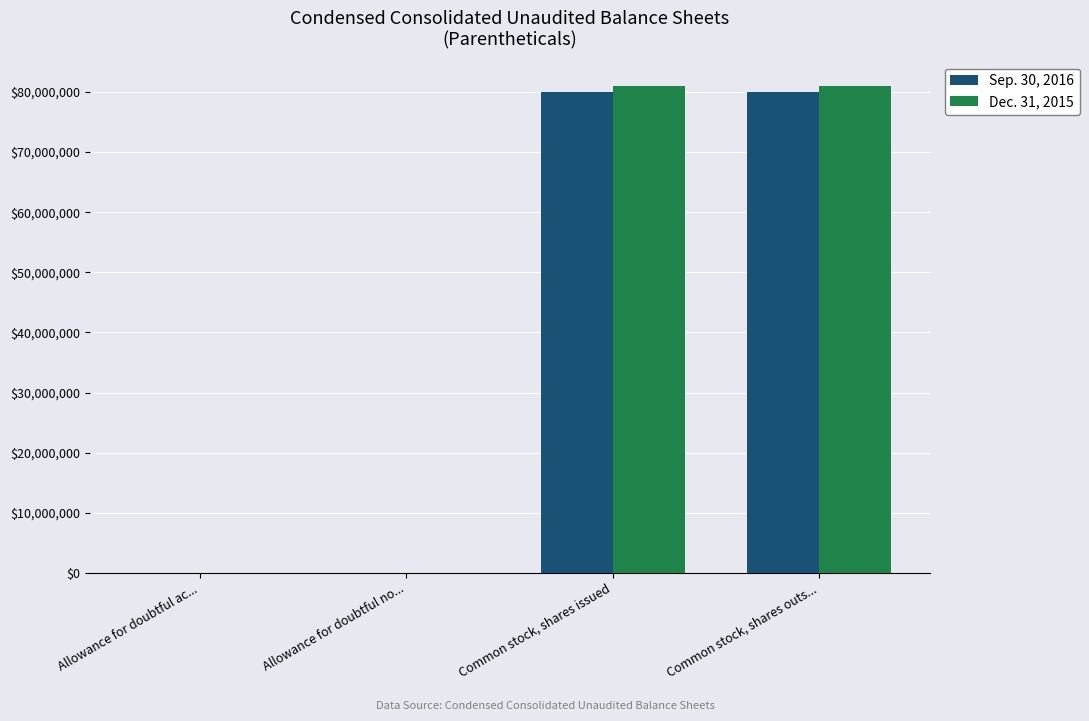

What is the maximum value shown in the chart?

80967000